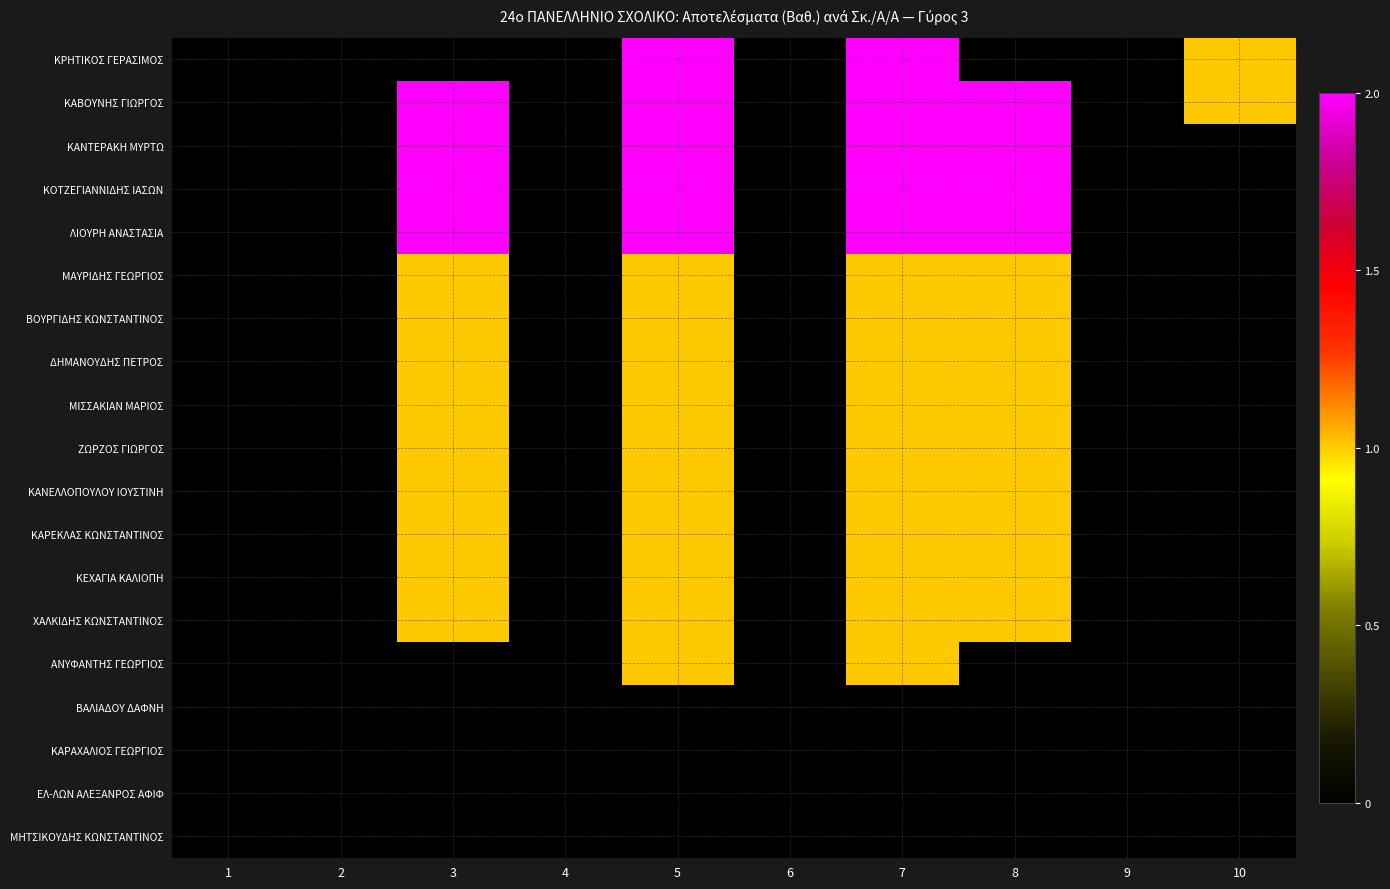

Reading left to right, list all the values displayed in this chart.

ΚΡΗΤΙΚΟΣ ΓΕΡΑΣΙΜΟΣ: 1=0	2=0	3=0	4=0	5=2	6=0	7=2	8=0	9=0	10=1
ΚΑΒΟΥΝΗΣ ΓΙΩΡΓΟΣ: 1=0	2=0	3=2	4=0	5=2	6=0	7=2	8=2	9=0	10=1
ΚΑΝΤΕΡΑΚΗ ΜΥΡΤΩ: 1=0	2=0	3=2	4=0	5=2	6=0	7=2	8=2	9=0	10=0
ΚΟΤΖΕΓΙΑΝΝΙΔΗΣ ΙΑΣΩΝ: 1=0	2=0	3=2	4=0	5=2	6=0	7=2	8=2	9=0	10=0
ΛΙΟΥΡΗ ΑΝΑΣΤΑΣΙΑ: 1=0	2=0	3=2	4=0	5=2	6=0	7=2	8=2	9=0	10=0
ΜΑΥΡΙΔΗΣ ΓΕΩΡΓΙΟΣ: 1=0	2=0	3=1	4=0	5=1	6=0	7=1	8=1	9=0	10=0
ΒΟΥΡΓΙΔΗΣ ΚΩΝΣΤΑΝΤΙΝΟΣ: 1=0	2=0	3=1	4=0	5=1	6=0	7=1	8=1	9=0	10=0
ΔΗΜΑΝΟΥΔΗΣ ΠΕΤΡΟΣ: 1=0	2=0	3=1	4=0	5=1	6=0	7=1	8=1	9=0	10=0
ΜΙΣΣΑΚΙΑΝ ΜΑΡΙΟΣ: 1=0	2=0	3=1	4=0	5=1	6=0	7=1	8=1	9=0	10=0
ΖΩΡΖΟΣ ΓΙΩΡΓΟΣ: 1=0	2=0	3=1	4=0	5=1	6=0	7=1	8=1	9=0	10=0
ΚΑΝΕΛΛΟΠΟΥΛΟΥ ΙΟΥΣΤΙΝΗ: 1=0	2=0	3=1	4=0	5=1	6=0	7=1	8=1	9=0	10=0
ΚΑΡΕΚΛΑΣ ΚΩΝΣΤΑΝΤΙΝΟΣ: 1=0	2=0	3=1	4=0	5=1	6=0	7=1	8=1	9=0	10=0
ΚΕΧΑΓΙΑ ΚΑΛΙΟΠΗ: 1=0	2=0	3=1	4=0	5=1	6=0	7=1	8=1	9=0	10=0
ΧΑΛΚΙΔΗΣ ΚΩΝΣΤΑΝΤΙΝΟΣ: 1=0	2=0	3=1	4=0	5=1	6=0	7=1	8=1	9=0	10=0
ΑΝΥΦΑΝΤΗΣ ΓΕΩΡΓΙΟΣ: 1=0	2=0	3=0	4=0	5=1	6=0	7=1	8=0	9=0	10=0
ΒΑΛΙΑΔΟΥ ΔΑΦΝΗ: 1=0	2=0	3=0	4=0	5=0	6=0	7=0	8=0	9=0	10=0
ΚΑΡΑΧΑΛΙΟΣ ΓΕΩΡΓΙΟΣ: 1=0	2=0	3=0	4=0	5=0	6=0	7=0	8=0	9=0	10=0
ΕΛ-ΛΩΝ ΑΛΕΞΑΝΡΟΣ ΑΦΙΦ: 1=0	2=0	3=0	4=0	5=0	6=0	7=0	8=0	9=0	10=0
ΜΗΤΣΙΚΟΥΔΗΣ ΚΩΝΣΤΑΝΤΙΝΟΣ: 1=0	2=0	3=0	4=0	5=0	6=0	7=0	8=0	9=0	10=0